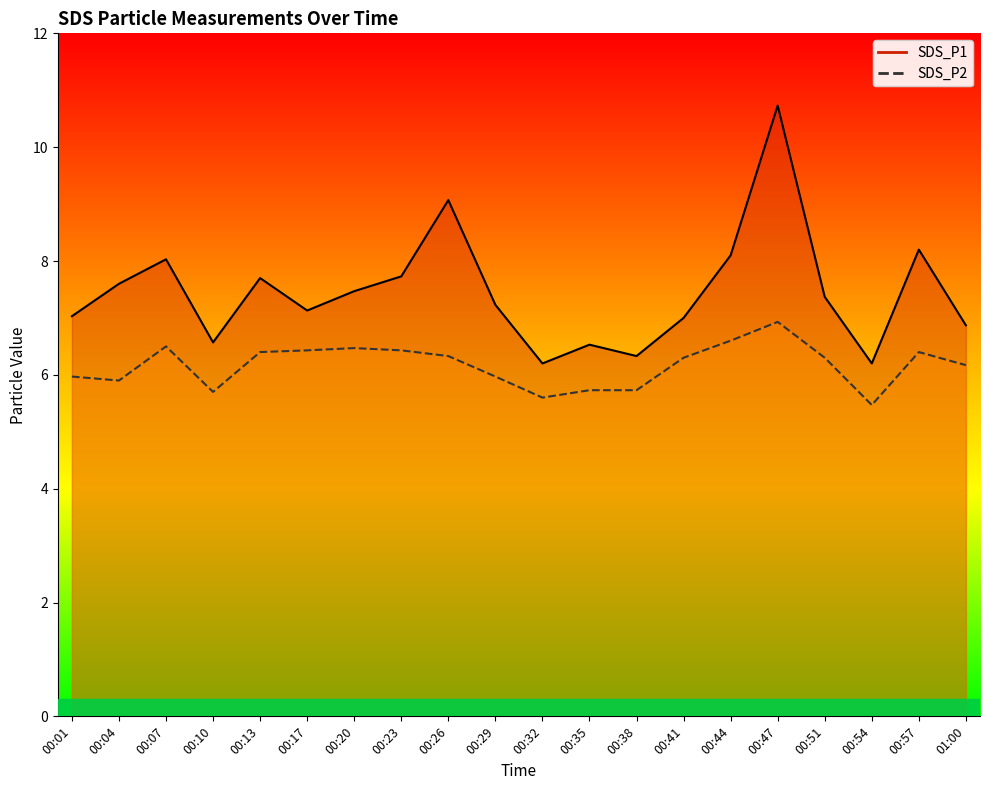

Reading right to left, transcribe all the data shown in this chart.

SDS_P1: 01:00=6.9	00:57=8.2	00:54=6.2	00:51=7.4	00:47=10.7	00:44=8.1	00:41=7.0	00:38=6.3	00:35=6.5	00:32=6.2	00:29=7.2	00:26=9.1	00:23=7.7	00:20=7.5	00:17=7.1	00:13=7.7	00:10=6.6	00:07=8.0	00:04=7.6	00:01=7.0
SDS_P2: 01:00=6.2	00:57=6.4	00:54=5.5	00:51=6.3	00:47=6.9	00:44=6.6	00:41=6.3	00:38=5.7	00:35=5.7	00:32=5.6	00:29=6.0	00:26=6.3	00:23=6.4	00:20=6.5	00:17=6.4	00:13=6.4	00:10=5.7	00:07=6.5	00:04=5.9	00:01=6.0